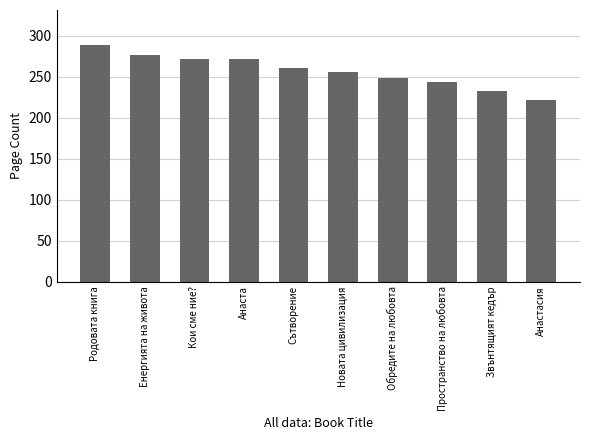

The value at Анаста is 481. True or false?

False